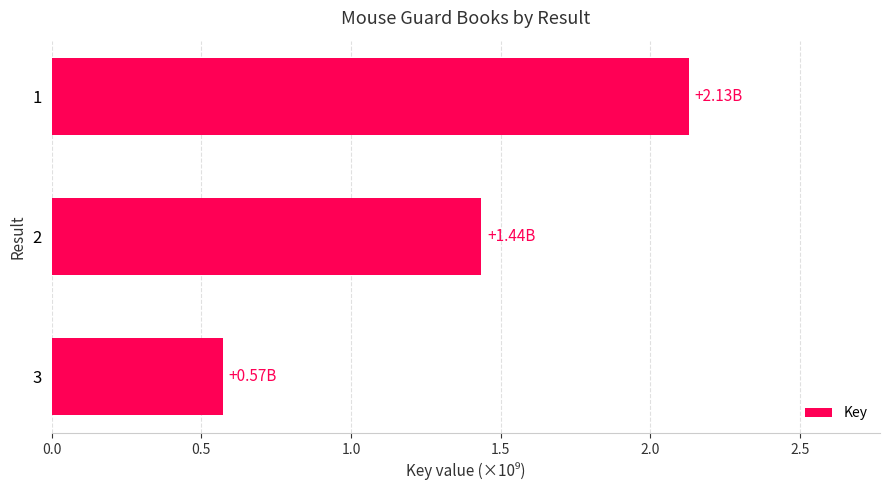

What is the change in value from 2 to 3?

-0.9